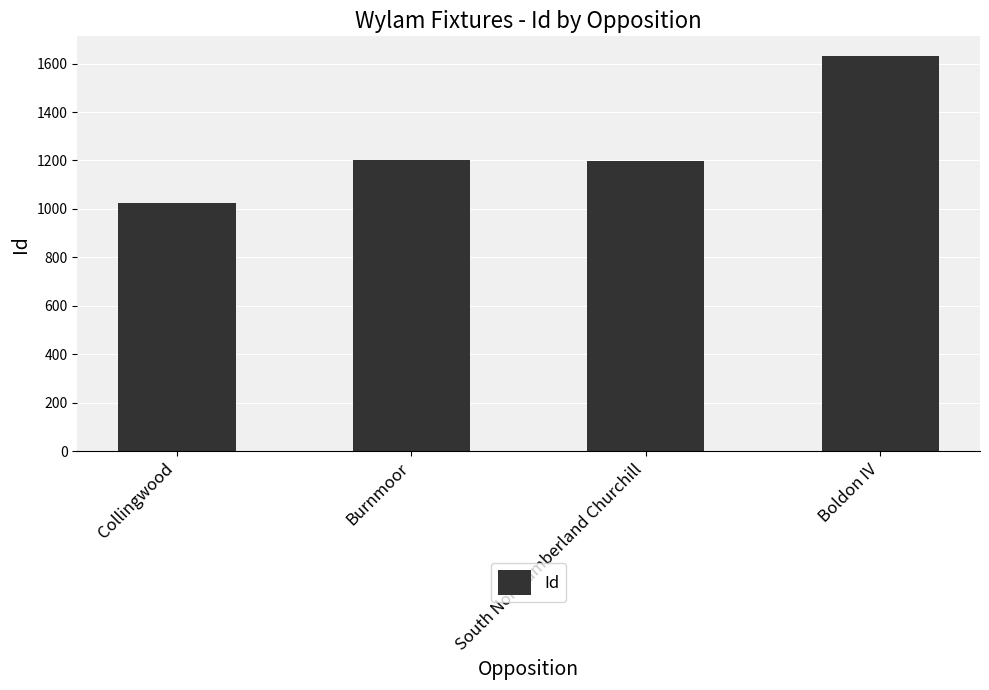

What is the greatest value displayed?

1631